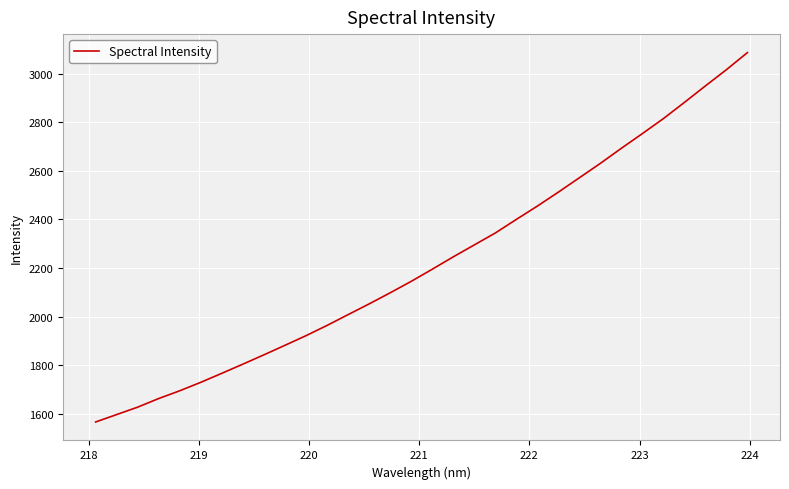

What is the difference between the maximum and minimum values?

1520.2